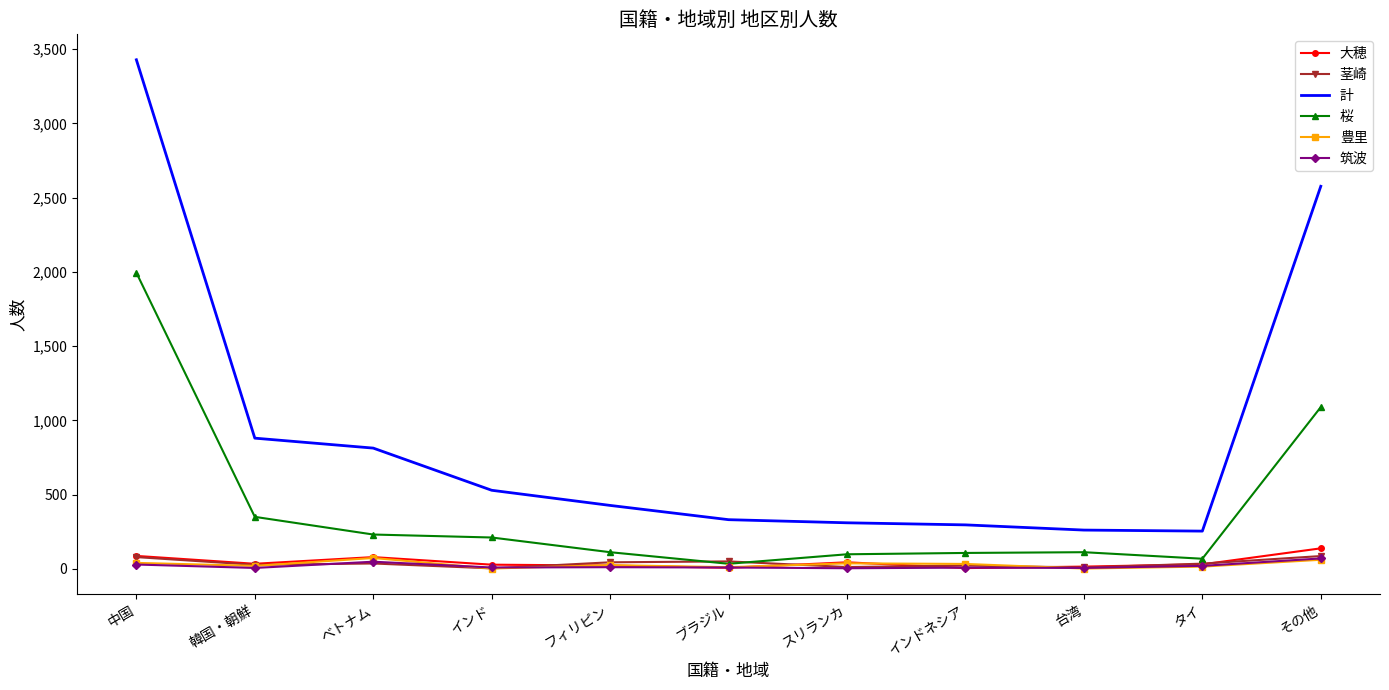

Between ベトナム and スリランカ, which series saw the biggest shift?

計